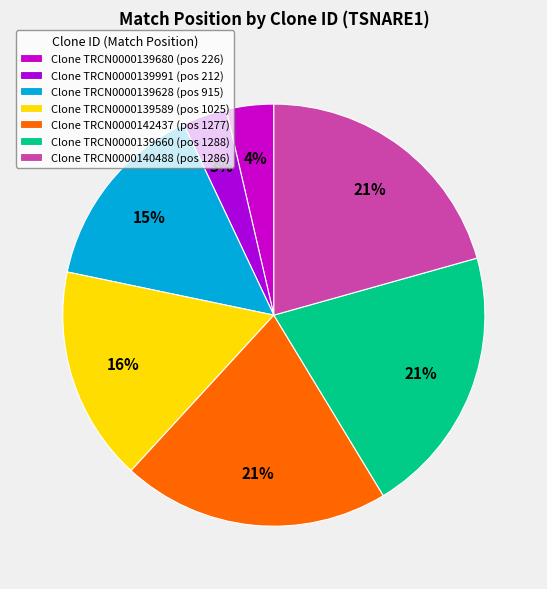

How many segments does this pie chart have?

7